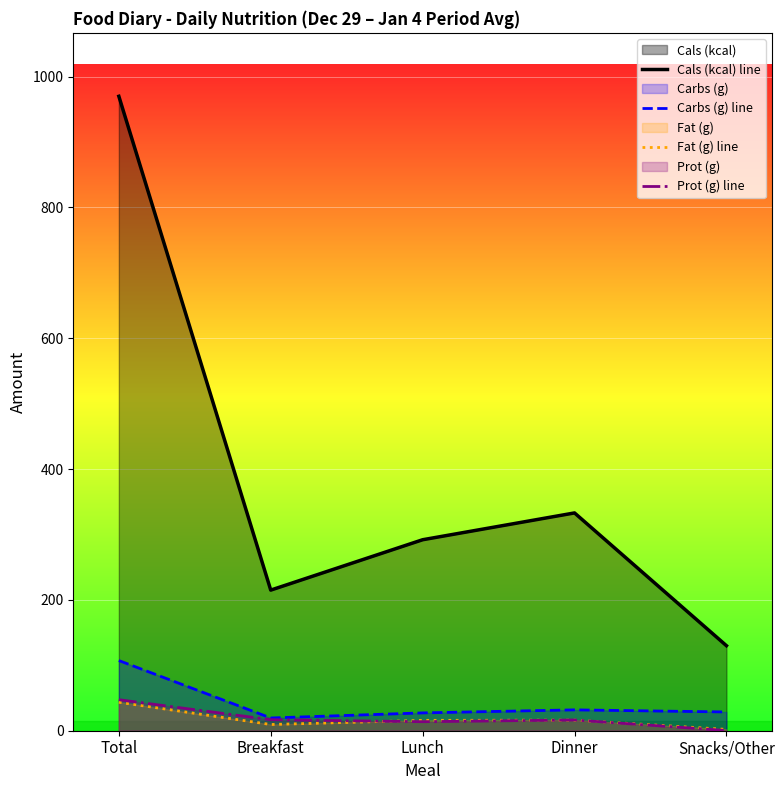

True or false: Fat (g) line and Cals (kcal) line intersect in this chart.

False